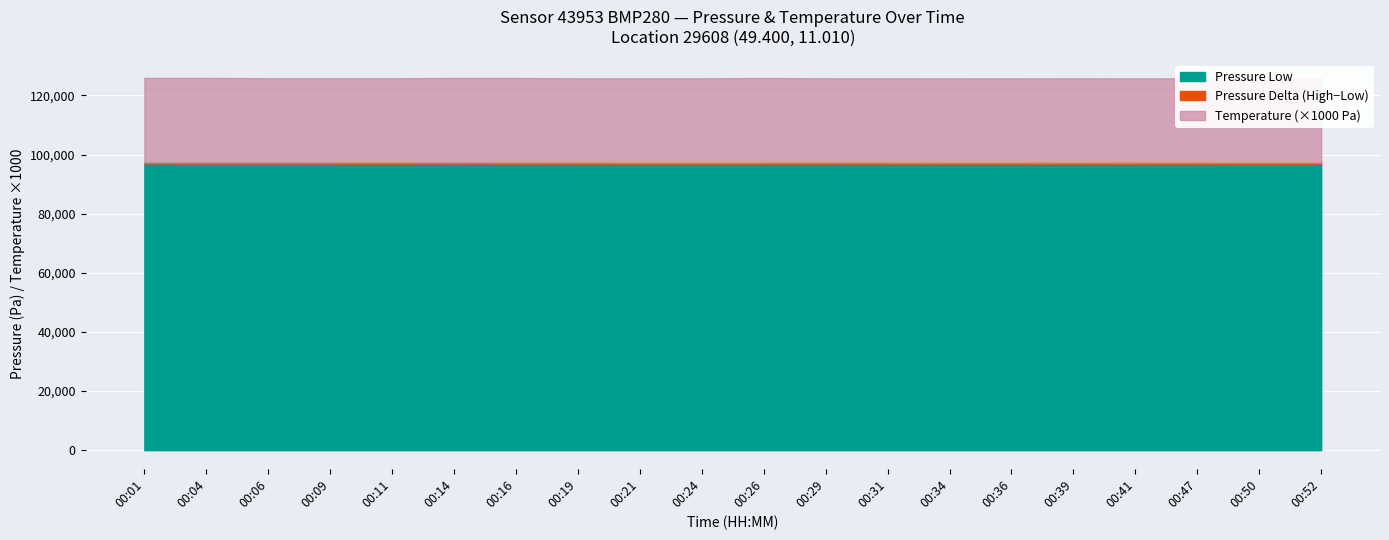

Where does the Pressure Low series first go above 96974?

00:01